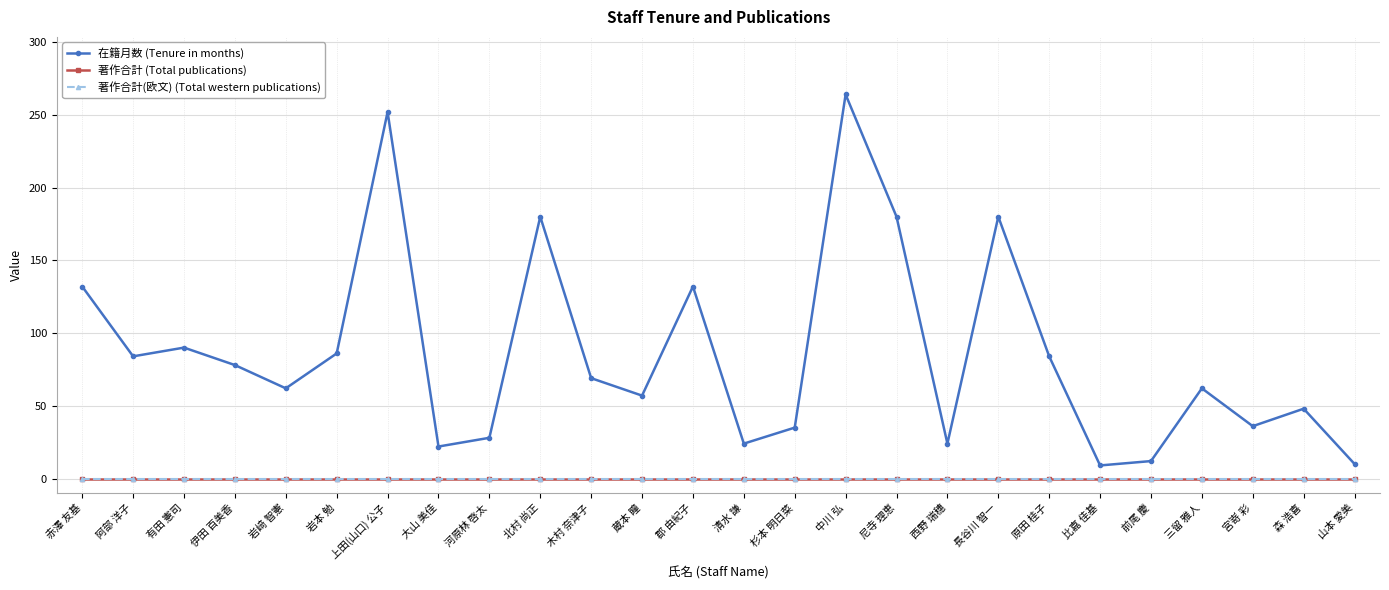

How many lines are shown in the chart?

3